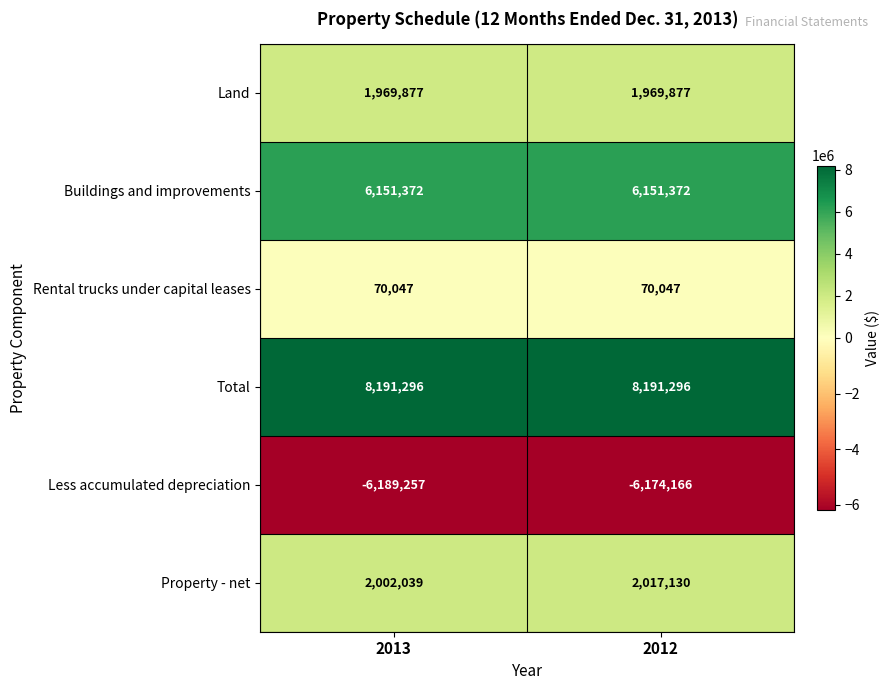

What is the difference between the maximum and minimum values in the Property - net series?

15091